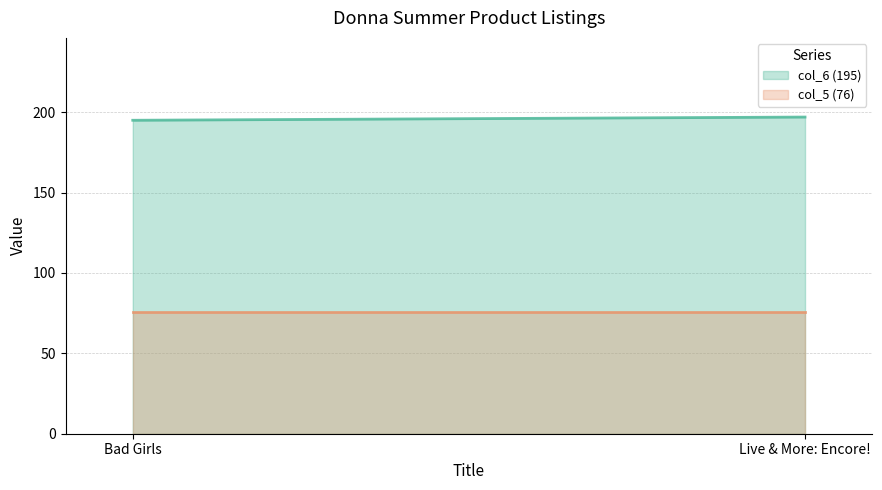

Is the value of col_6 (195) at Live & More: Encore! greater than the value of col_5 (76) at Live & More: Encore!?

Yes